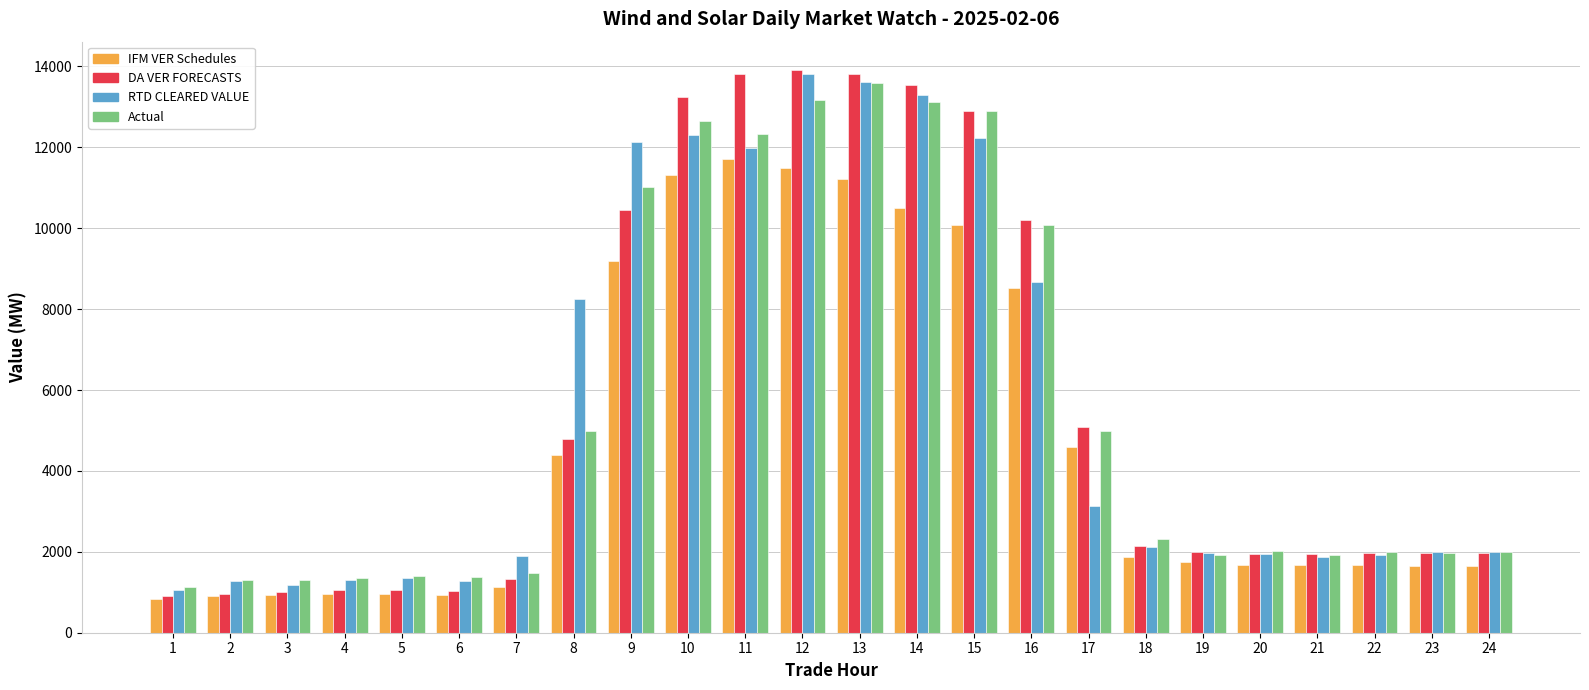

Where does the Actual series first go above 2012?

8